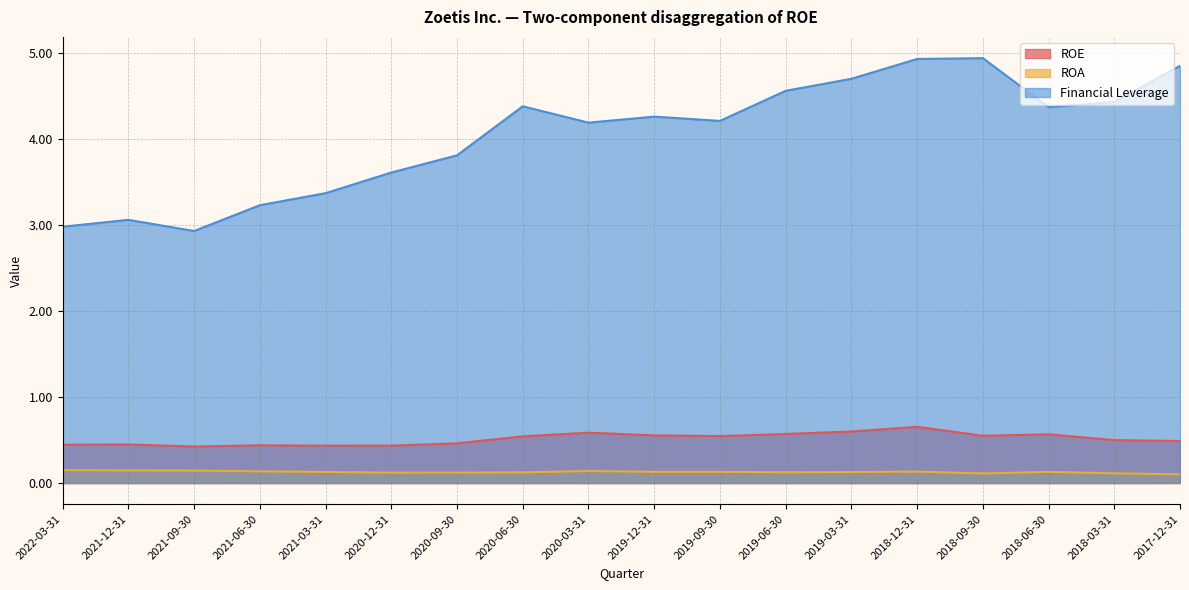

At which category is the sum across all series the highest?

2018-12-31